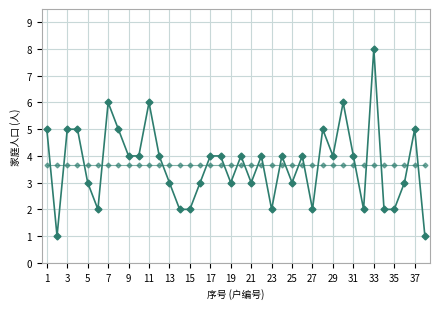

How many lines are shown in the chart?

2